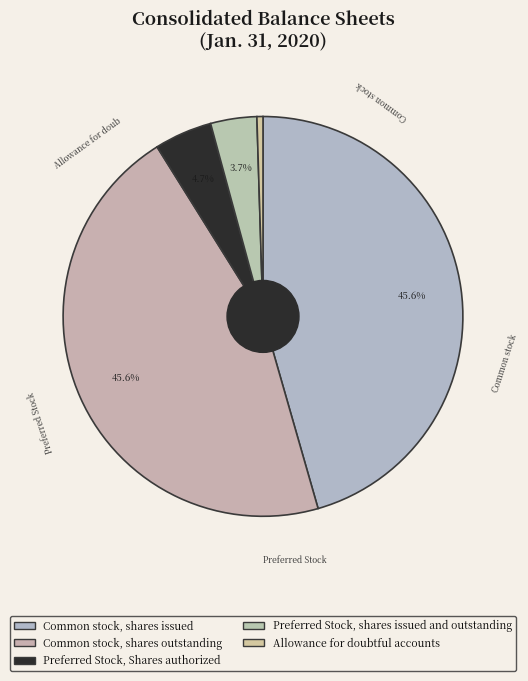

To the nearest percent, what is the difference between the largest and smallest slice percentages?

45%